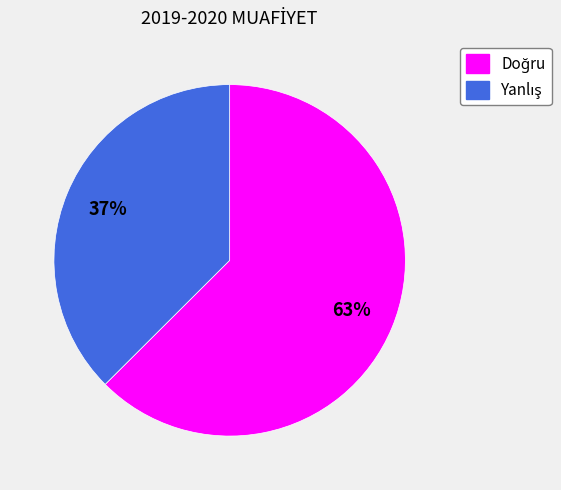

Does any single category account for the majority?

Yes